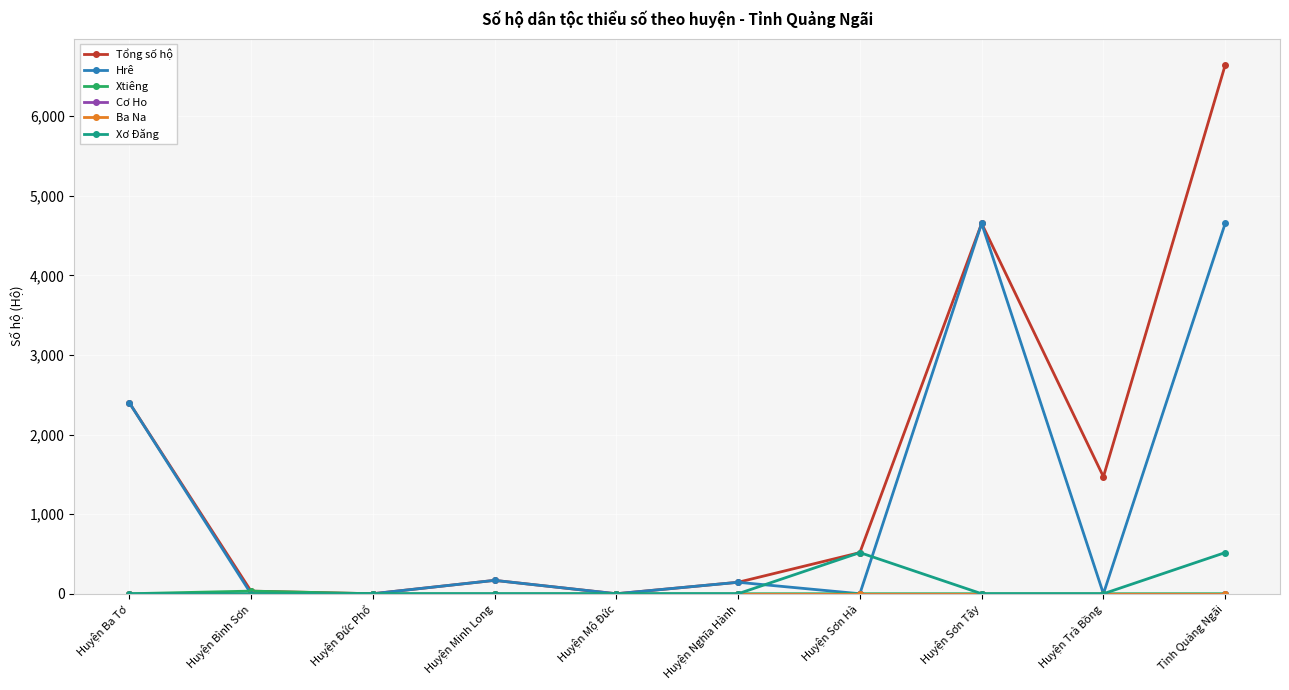

At which label is Xtiêng closest to 16?

Huyện Ba Tơ